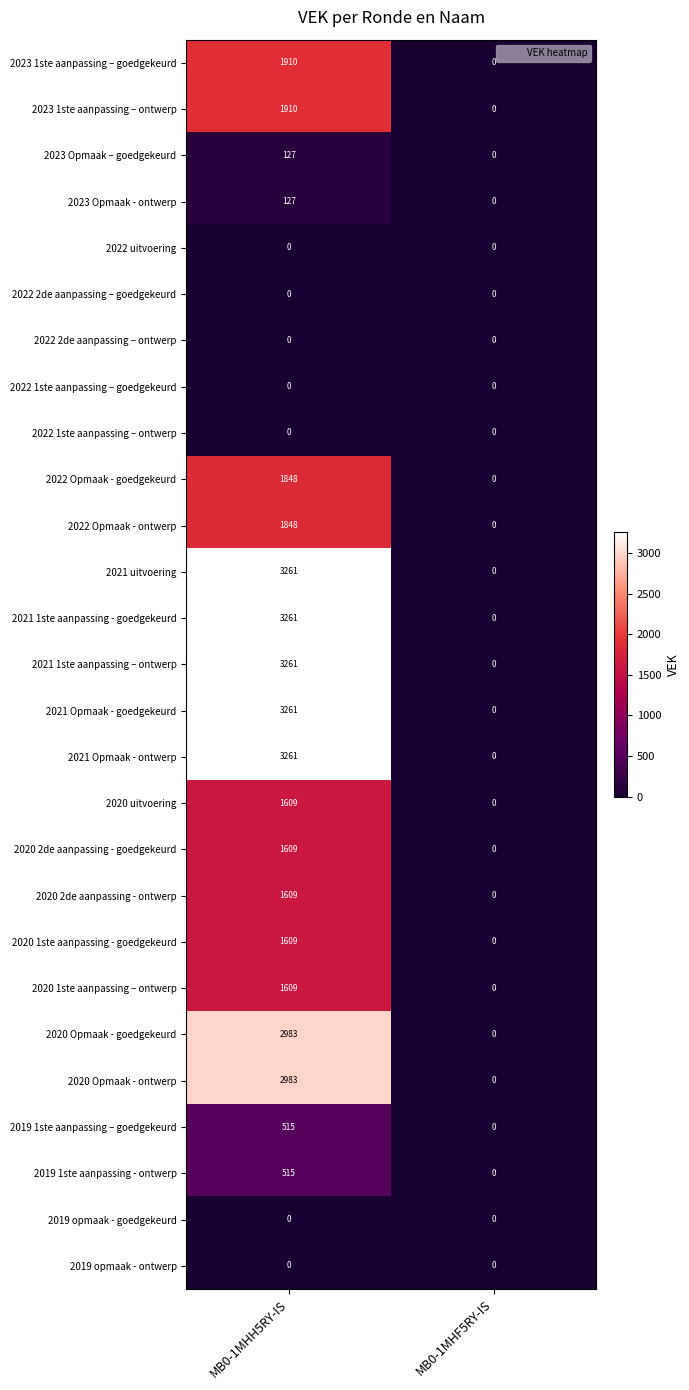

Which category has the highest value across all series?

MB0-1MHH5RY-IS